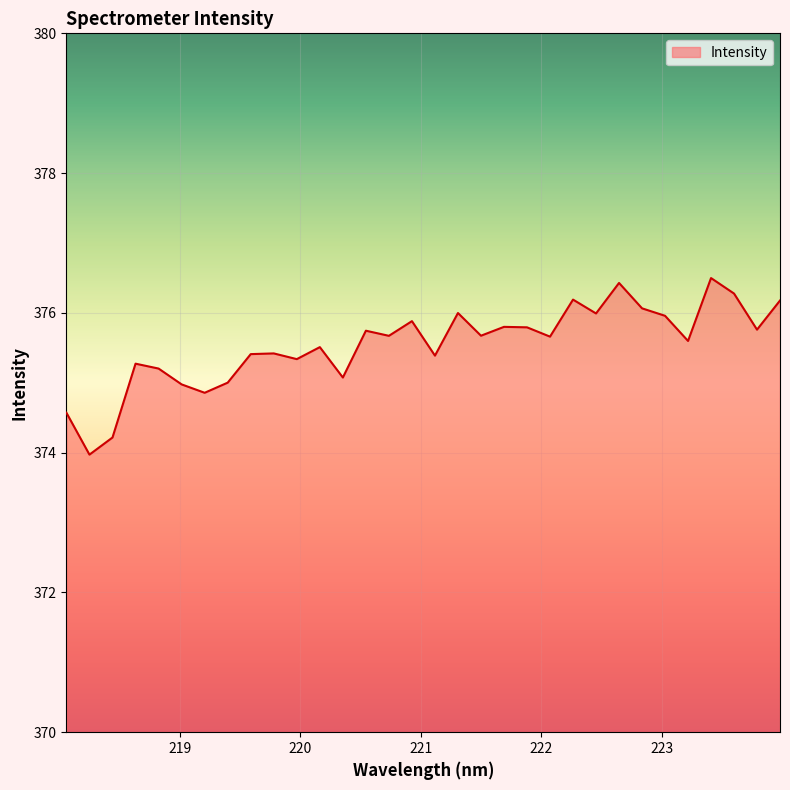

What is the greatest value displayed?

376.5